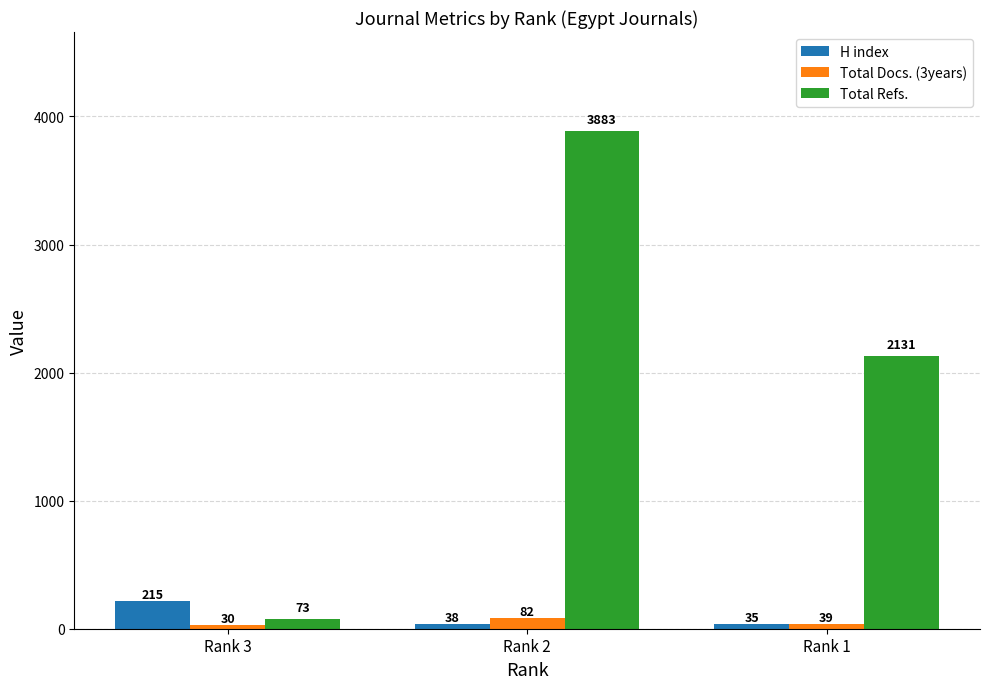

Count the number of categories in the chart.

3